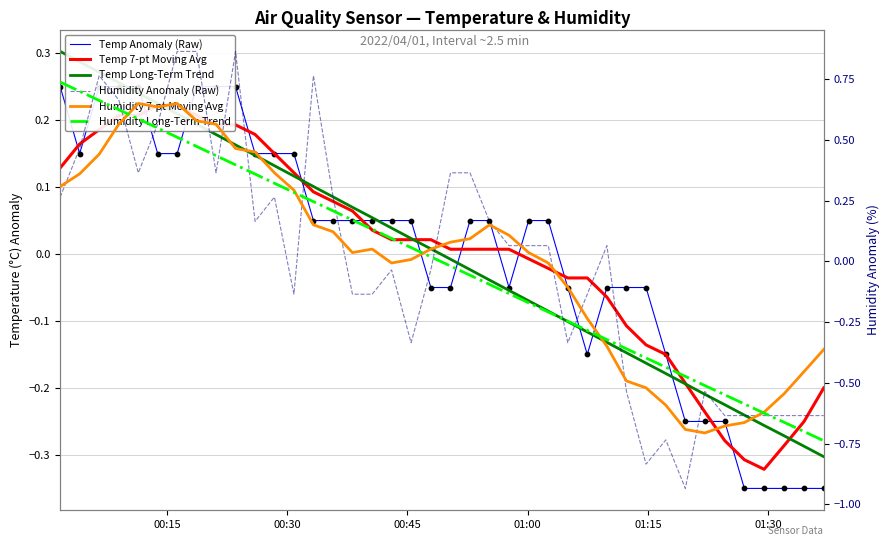

Which series contains the highest Y value?

Humidity Anomaly (Raw)